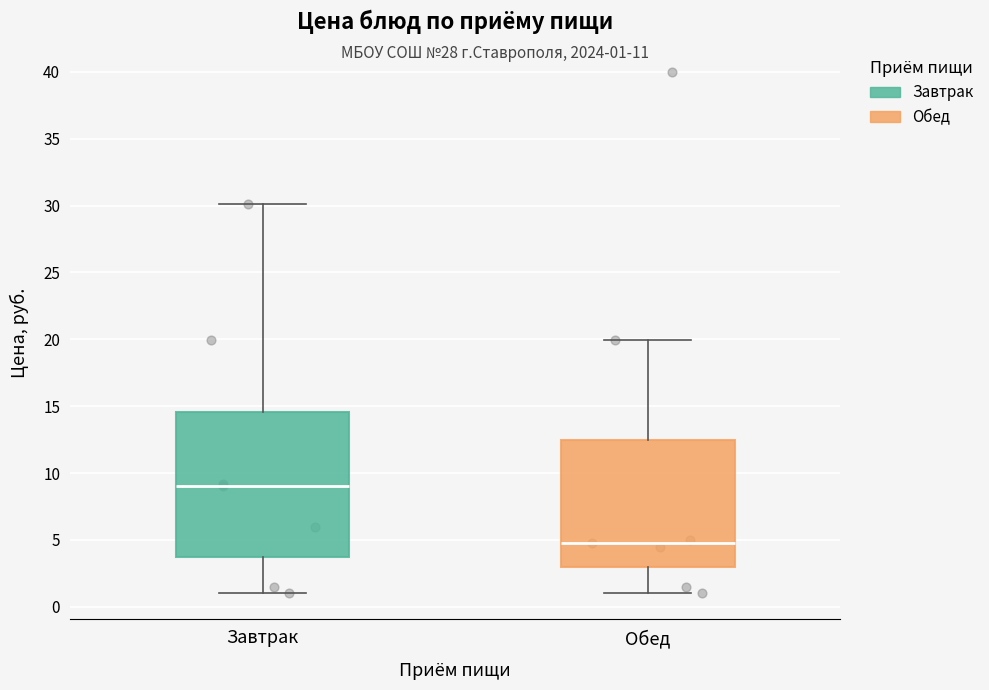

Reading left to right, transcribe this box plot: for each box, give where its median line is, the range the box spans, and where its two whiskers end, as read against the y-axis. The values are not printed on the chart, so give them approximately, as read against the axis.

Завтрак: median 9.0, box 4.0 to 14.5, whiskers 1.0 to 30.0
Обед: median 5.0, box 3.0 to 12.5, whiskers 1.0 to 20.0